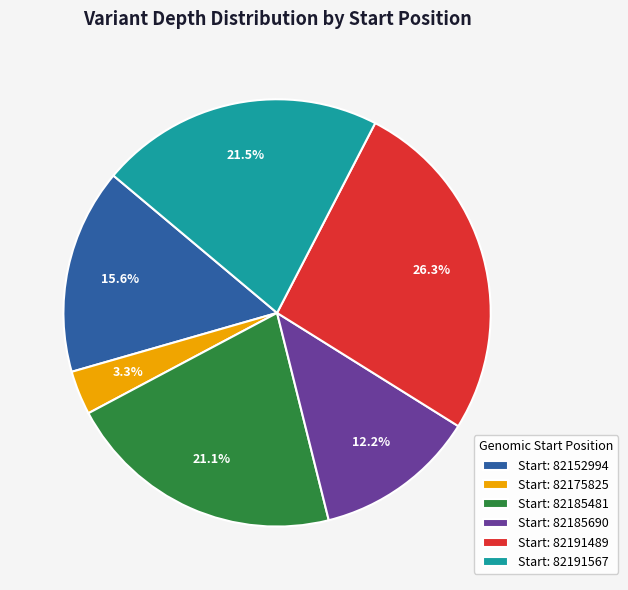

Which category has the biggest portion of the pie?

Start: 82191489